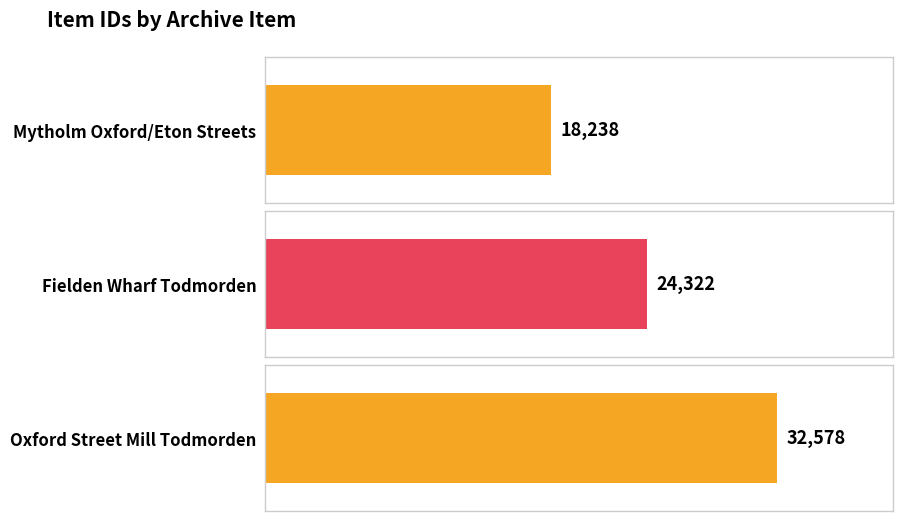

What is the greatest value displayed?

32578